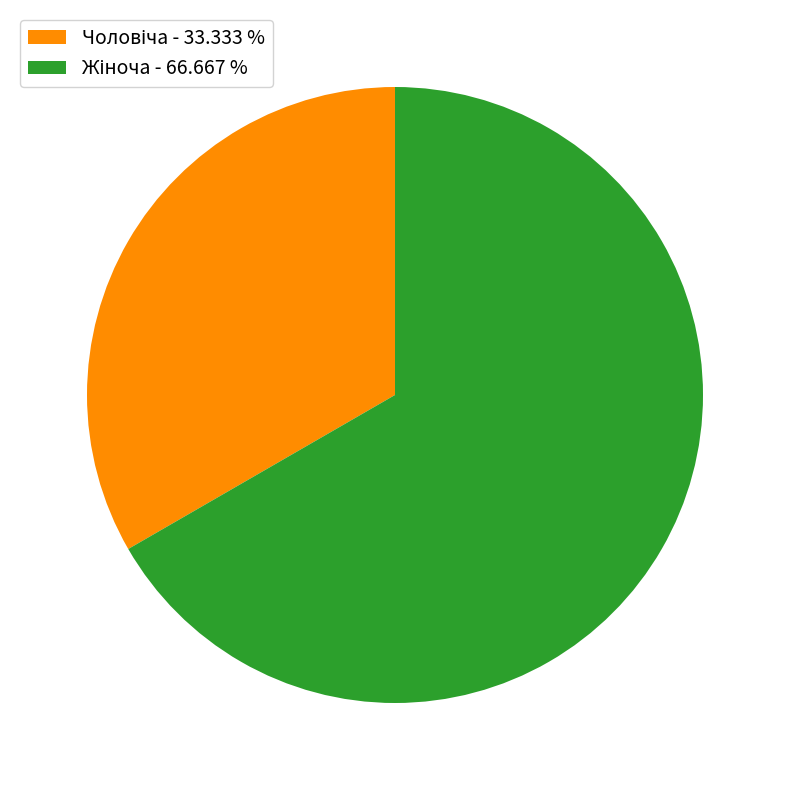

Does any single category account for the majority?

Yes